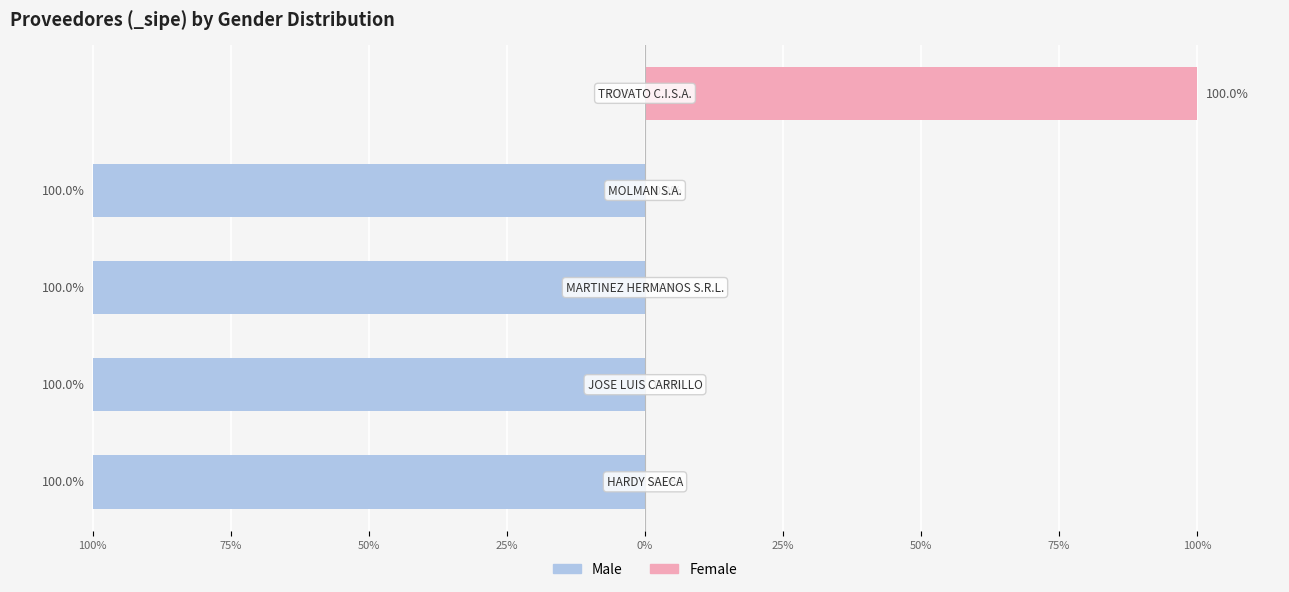

Is it true that Female equals 0 at 75%?

True